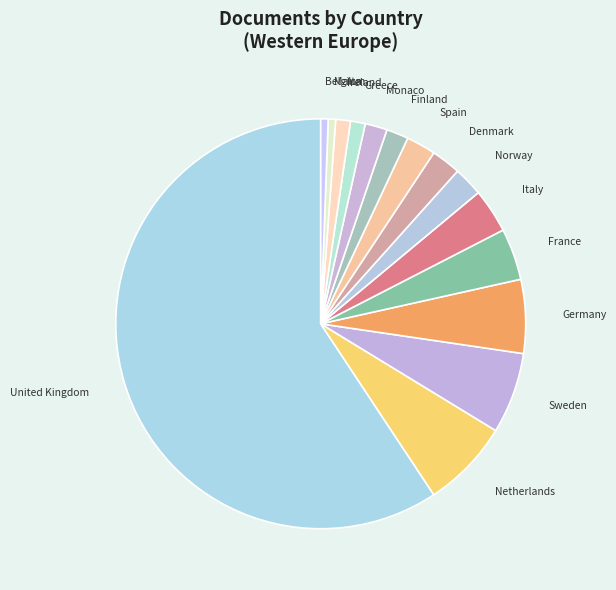

Which category has the biggest portion of the pie?

United Kingdom